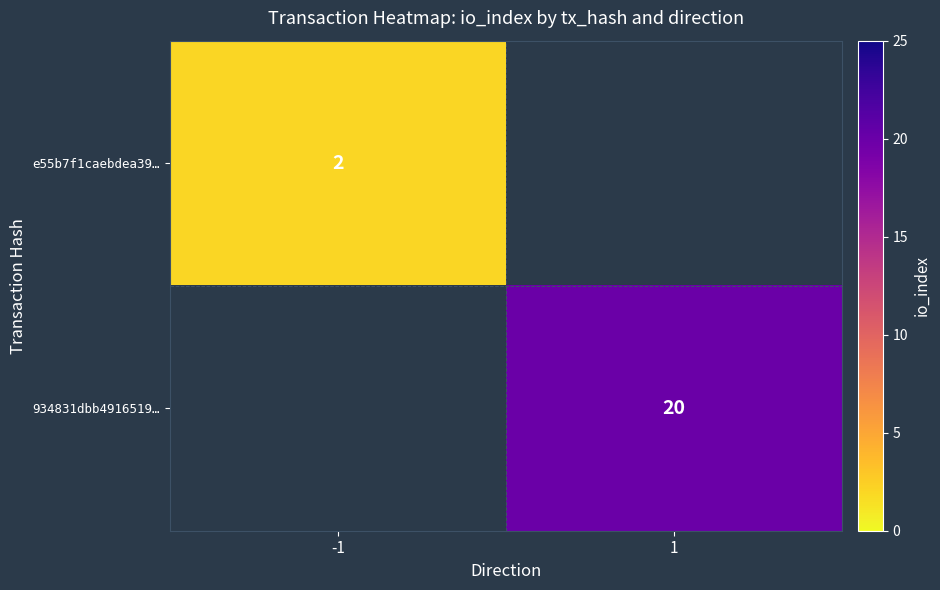

Is it true that e55b7f1caebdea39… equals 2 at -1?

True